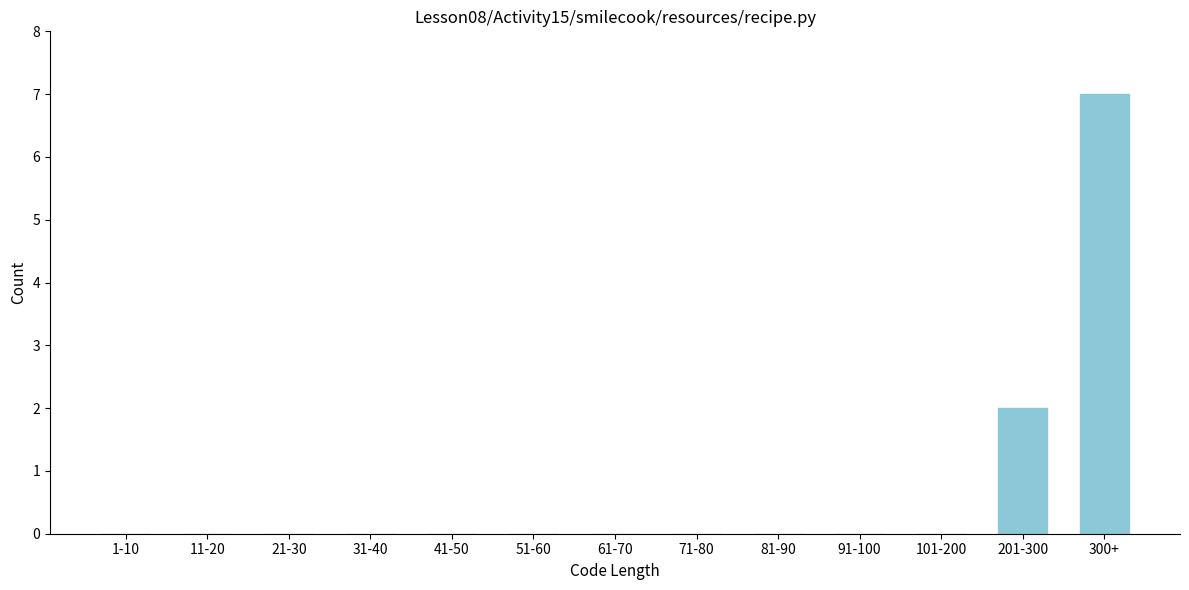

Reading left to right, list all the values displayed in this chart.

1-10=0	11-20=0	21-30=0	31-40=0	41-50=0	51-60=0	61-70=0	71-80=0	81-90=0	91-100=0	101-200=0	201-300=2	300+=7